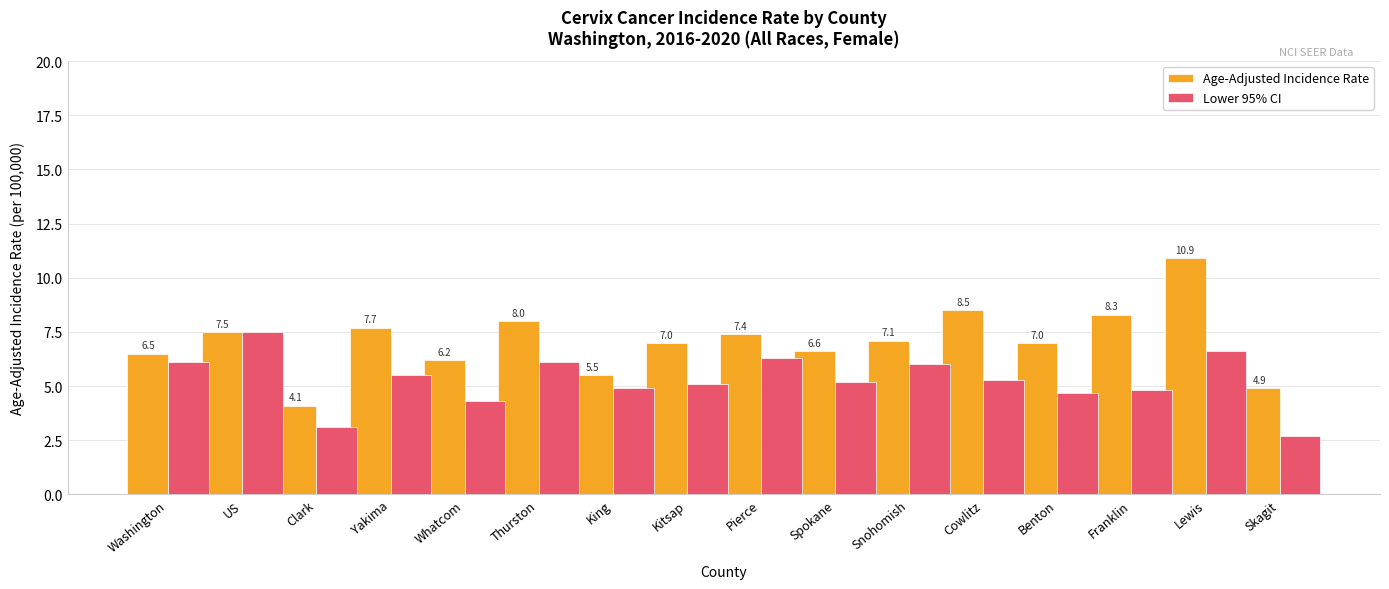

At how many categories does at least one series exceed 6?

13